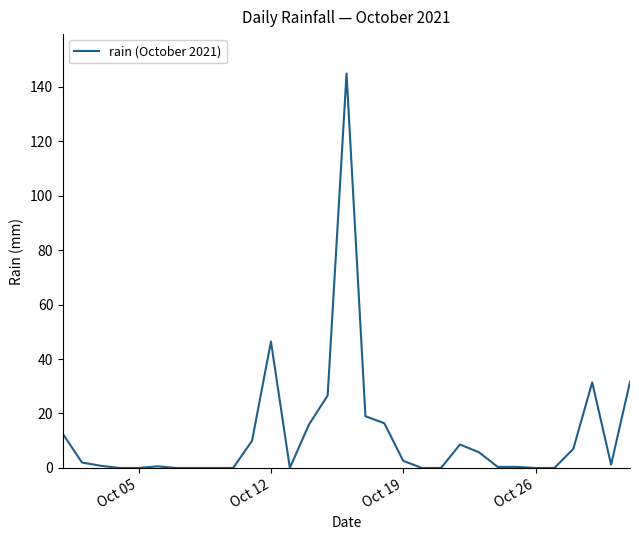

What is the difference between the maximum and minimum values?

144.8